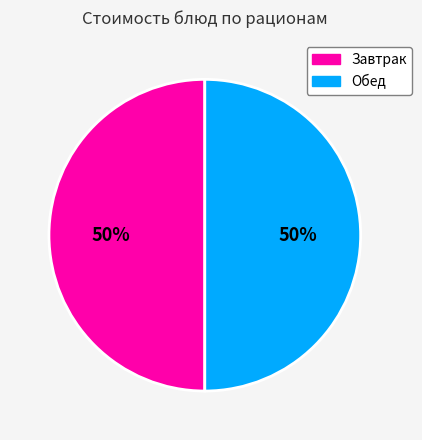

To the nearest percent, what is the average slice percentage?

50%